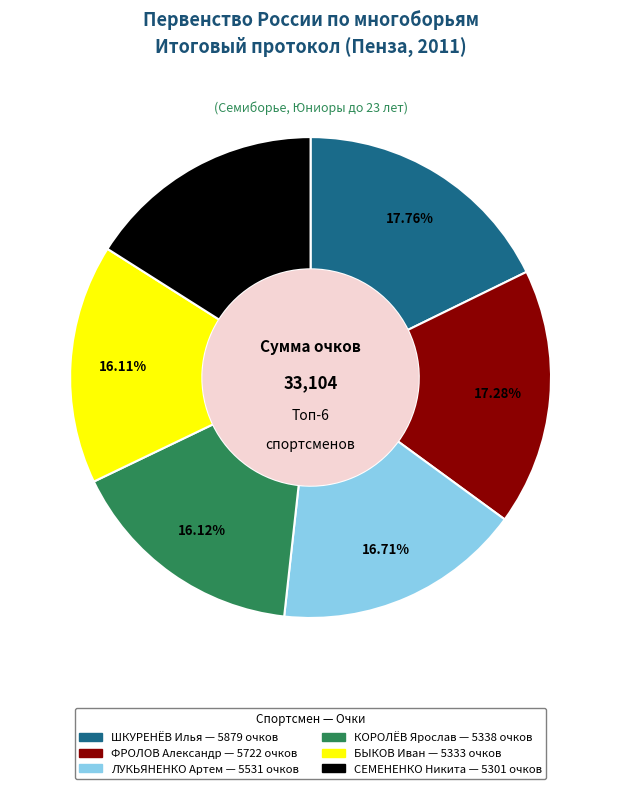

To the nearest percent, what portion does СЕМЕНЕНКО Никита represent?

16%